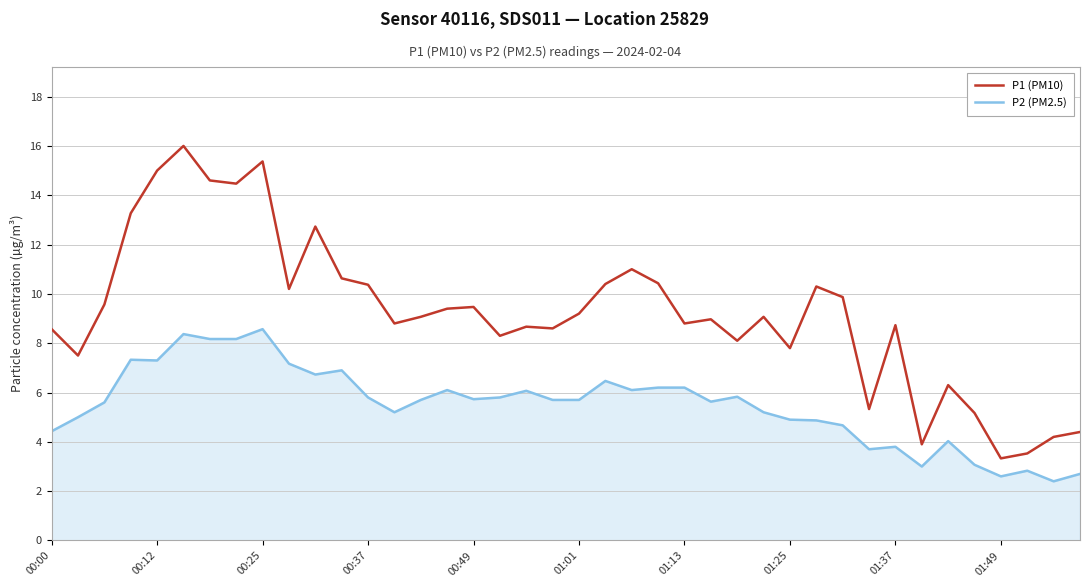

What is the average value of the P2 (PM2.5) series?

5.5